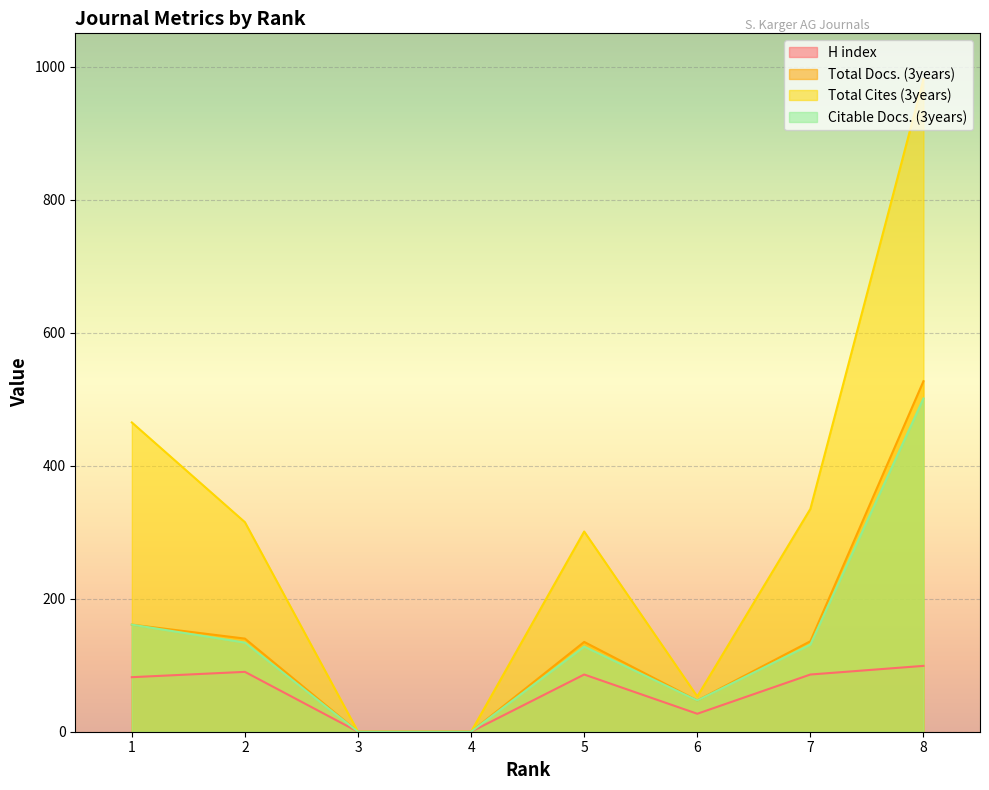

What is the sum of the H index values at 2 and 4?

90